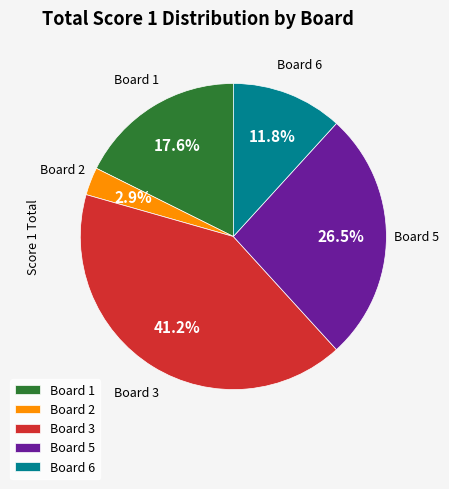

Which category has the smallest portion of the pie?

Board 2